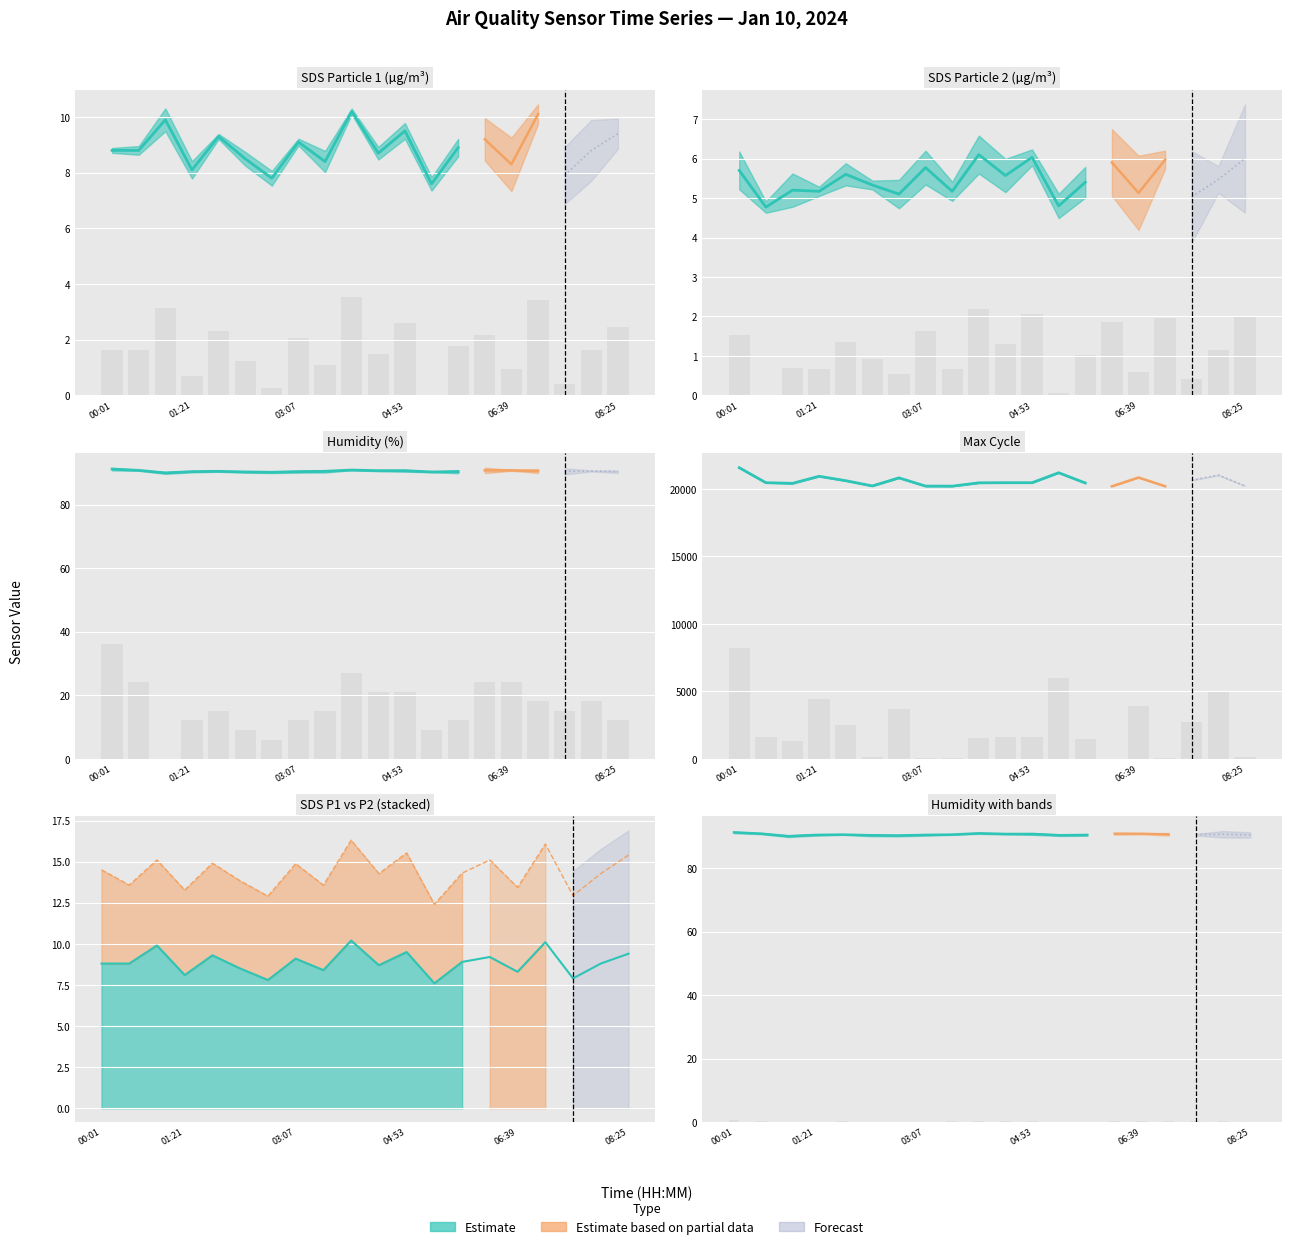

What is the label of the 7th bar from the left?

02:40